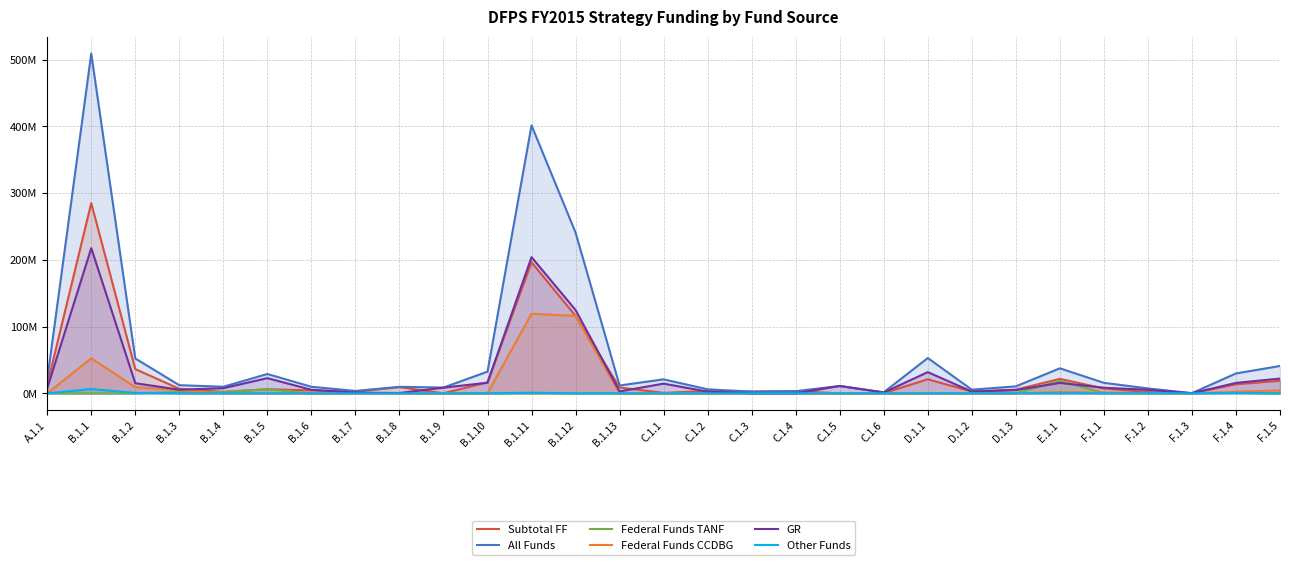

At which label does Federal Funds TANF reach its peak?

E.1.1